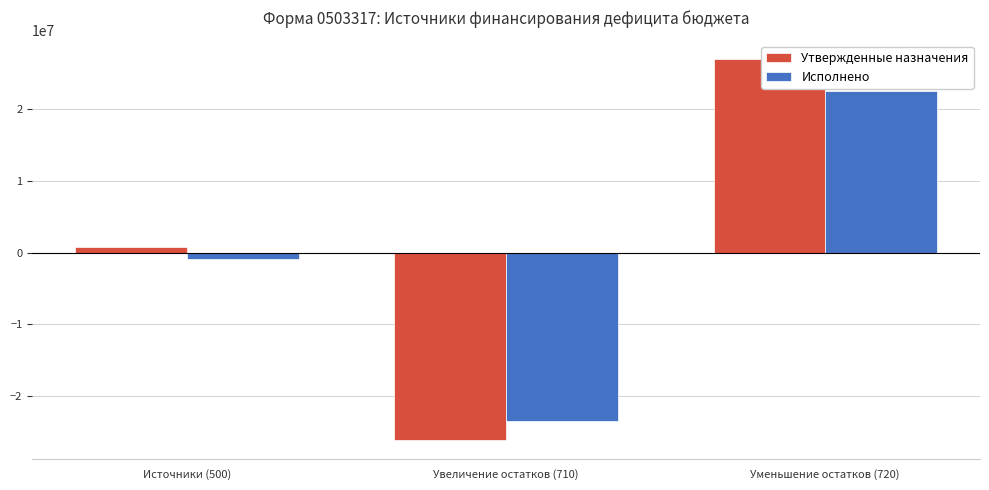

What is the value of the Исполнено bar at the 1st from the left?

-848448.5